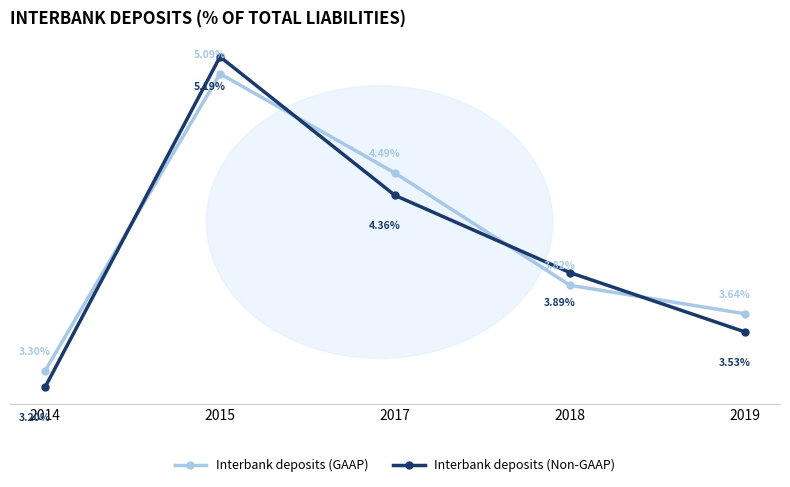

Which series has the largest total across all categories?

Interbank deposits (GAAP)